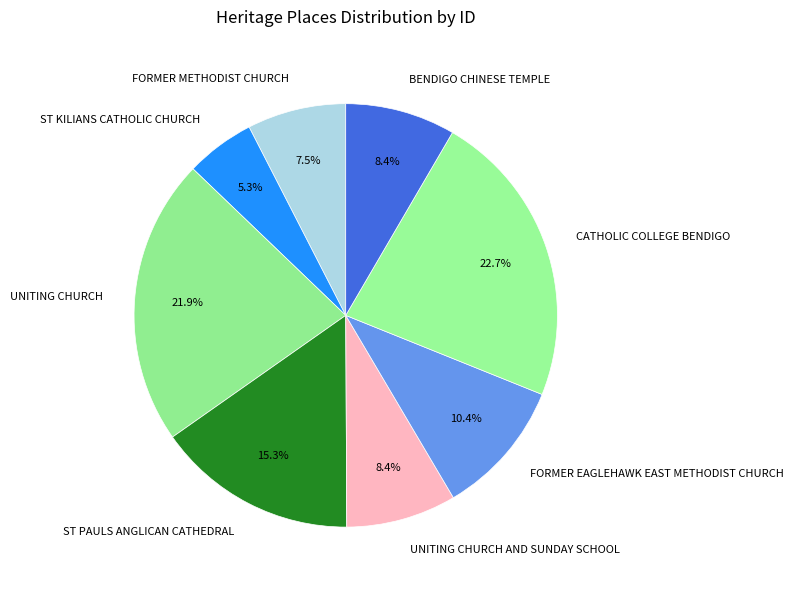

Which slice is the smallest?

ST KILIANS CATHOLIC CHURCH